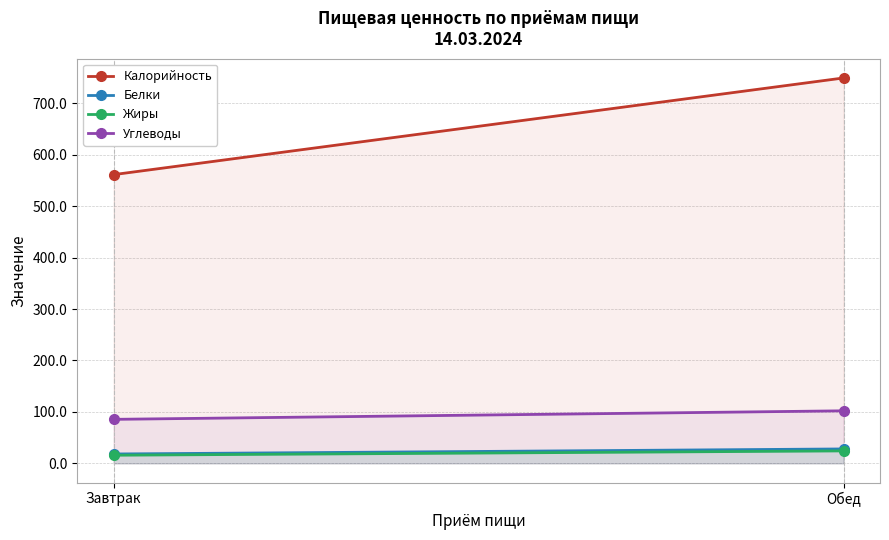

The Жиры series shows 5.4 at Завтрак. True or false?

False